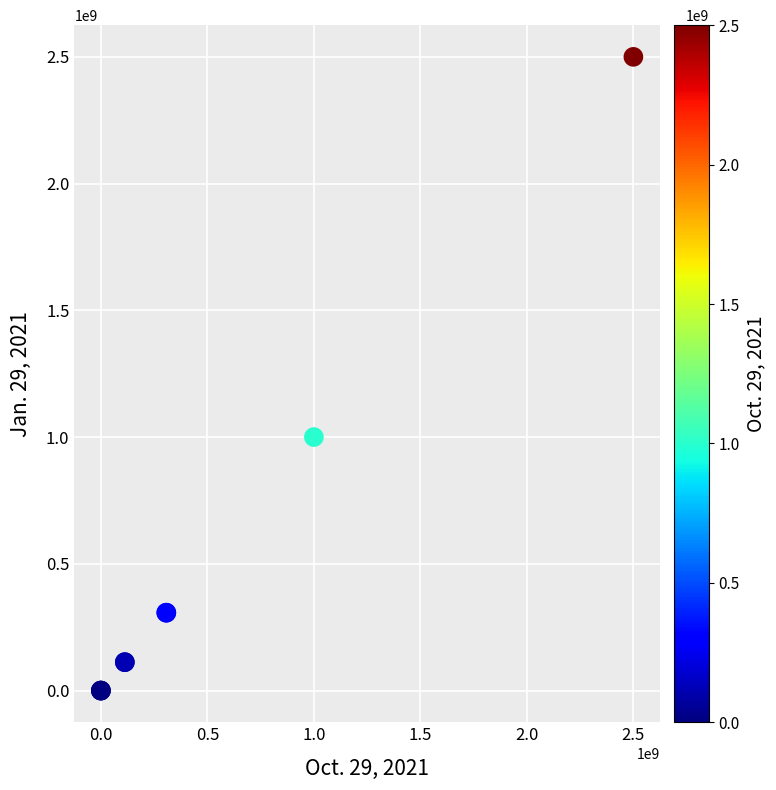

What Y value in the scatter plot is closest to 1250000000?

1000000000.0